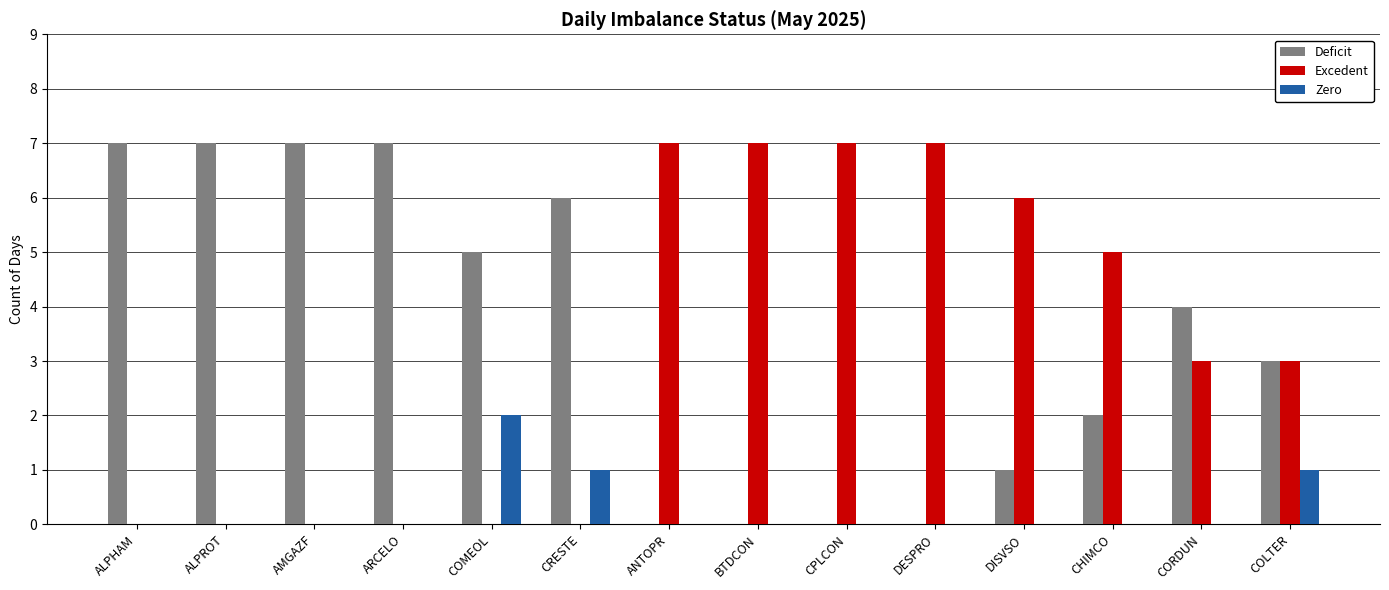

Is it true that Deficit equals 0 at DESPRO?

True